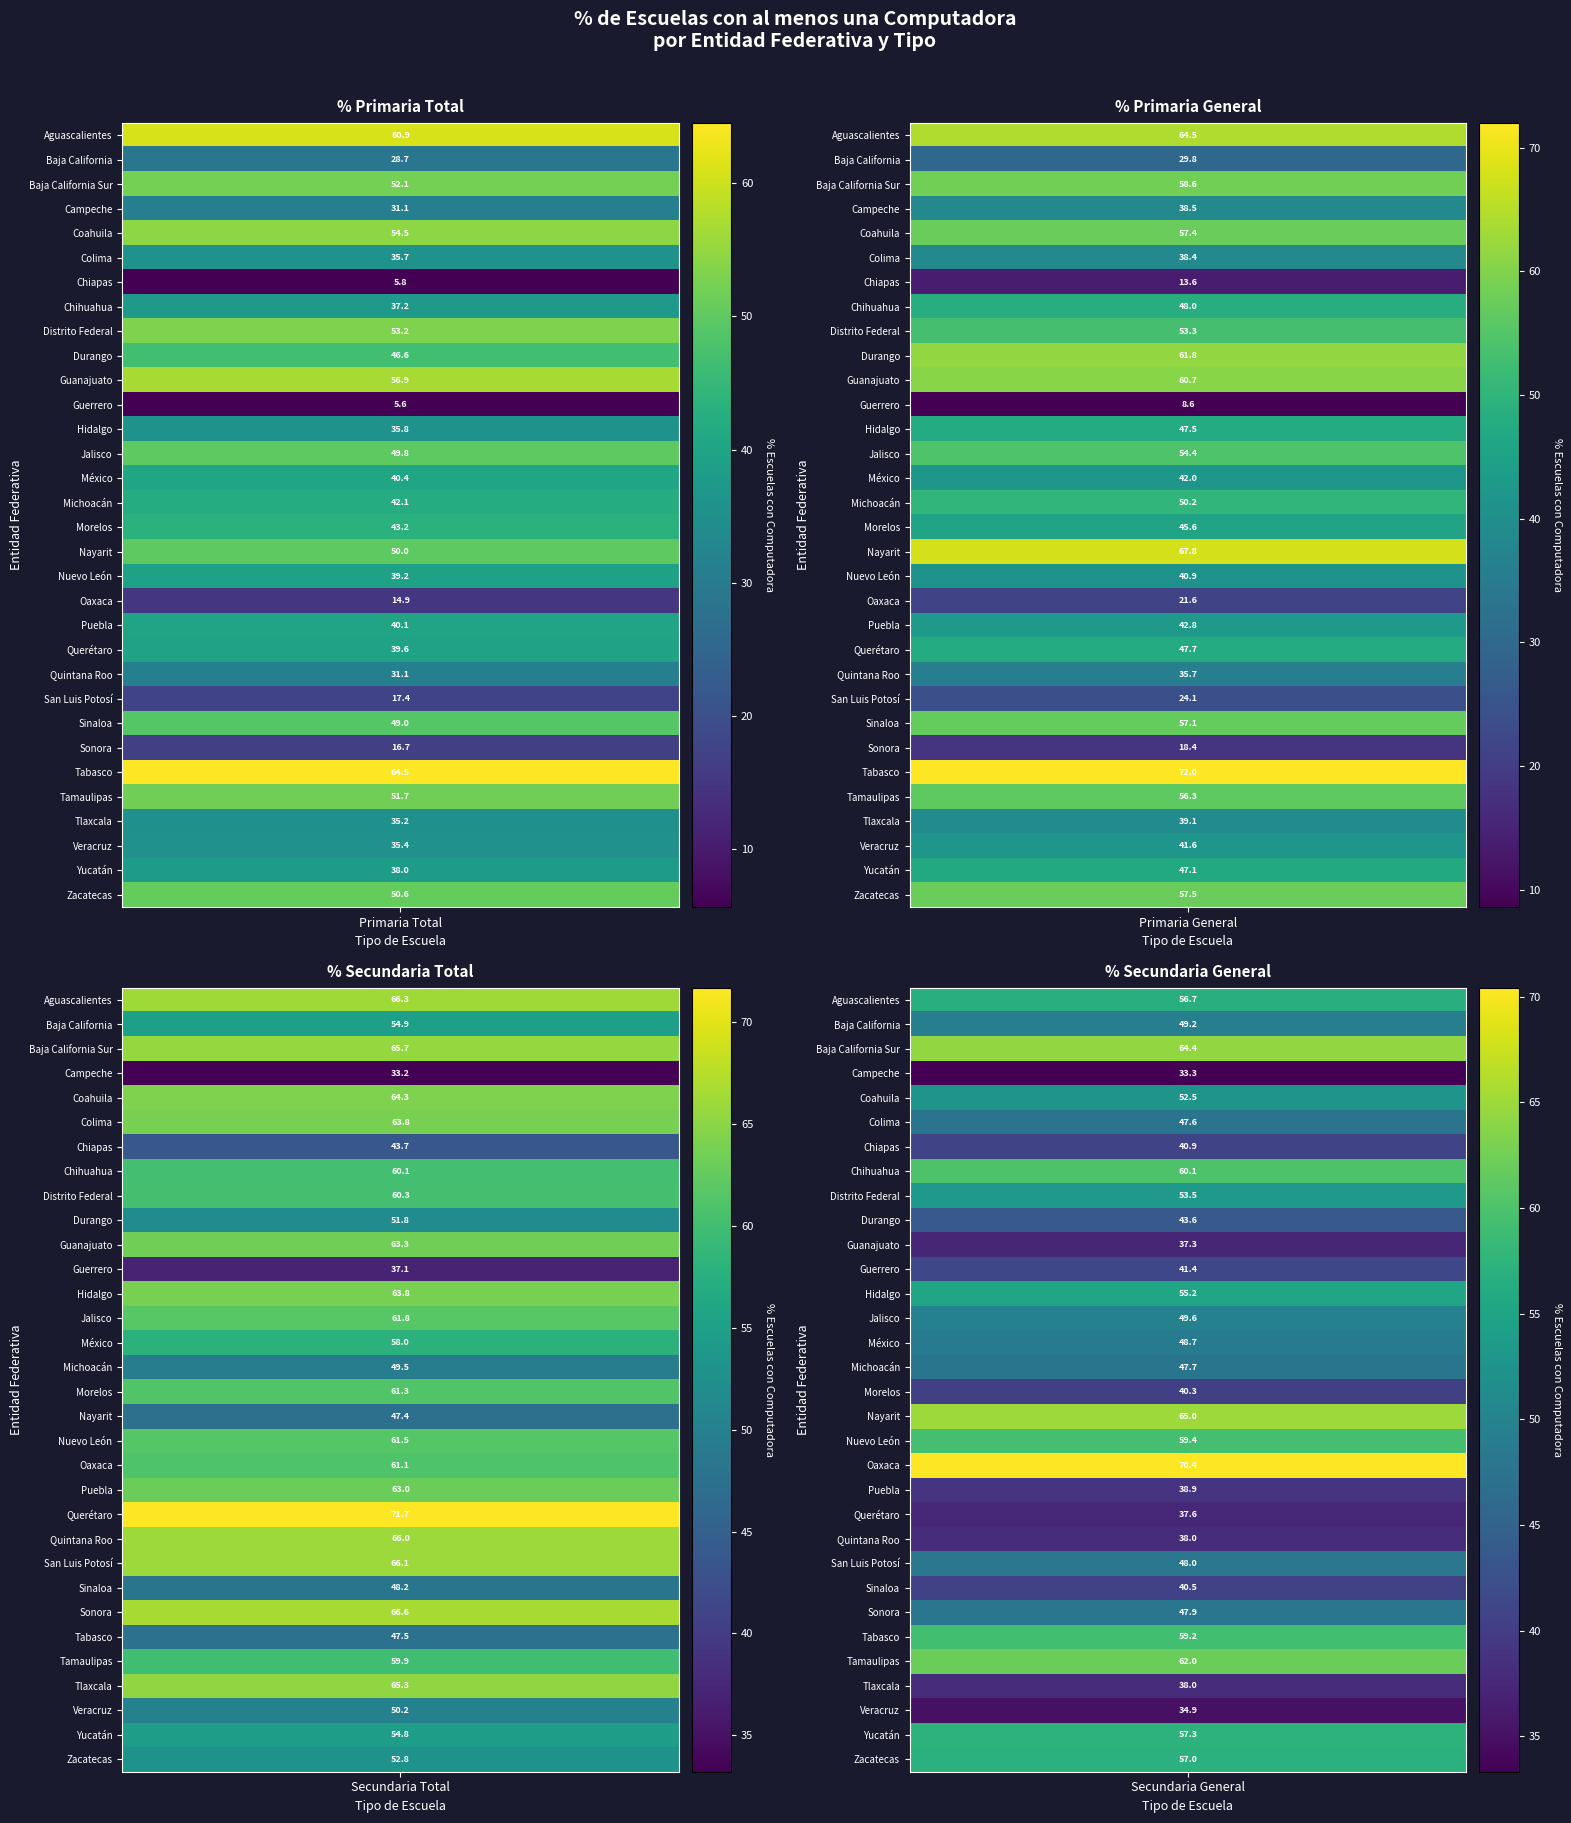

Which series has the largest total across all categories?

Secundaria Total